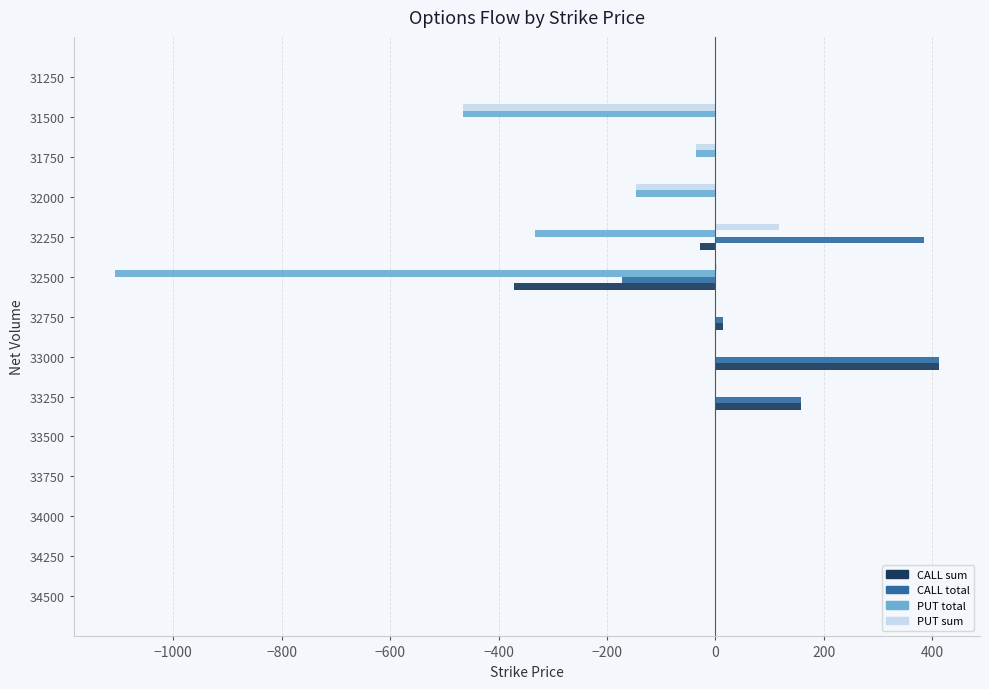

Is it true that PUT total equals -519 at 32750?

False